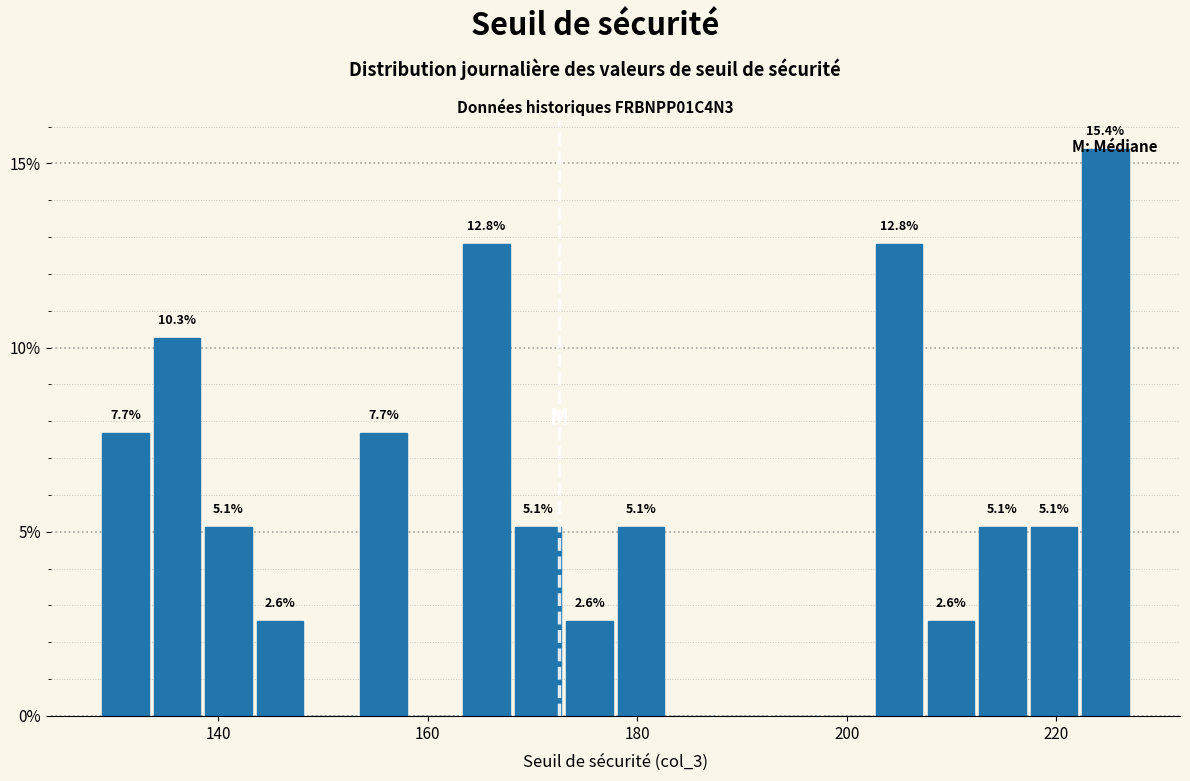

Around what value on the x-axis is the tallest bar? Give the approximate position of its centre, as read against the axis.

224